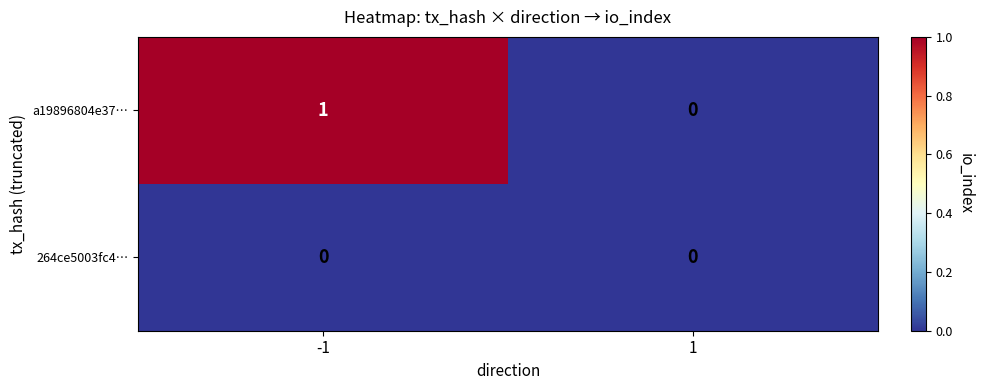

List the series in order of their peak value, highest first.

a19896804e37…, 264ce5003fc4…